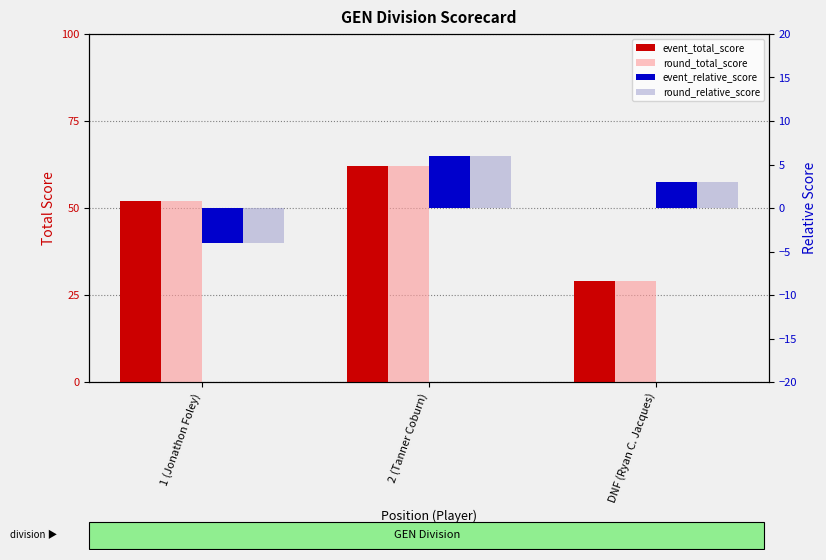

What is the total value across all series at 1 (Jonathon Foley)?

96